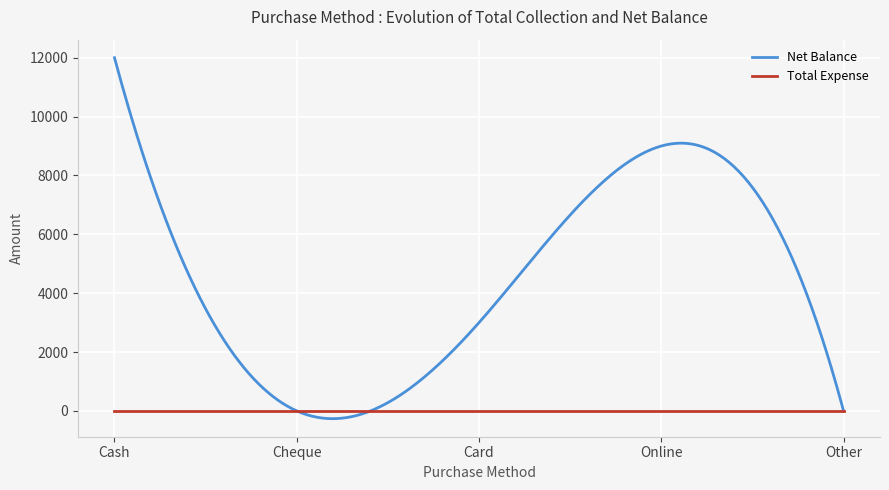

List the series in order of their peak value, highest first.

Net Balance, Total Expense